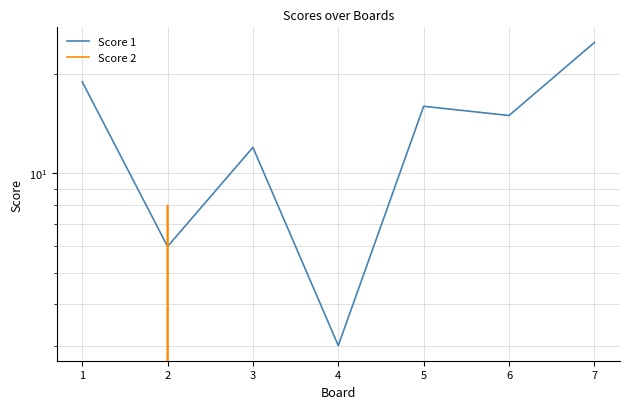

Where is the first local maximum for Score 2?

2